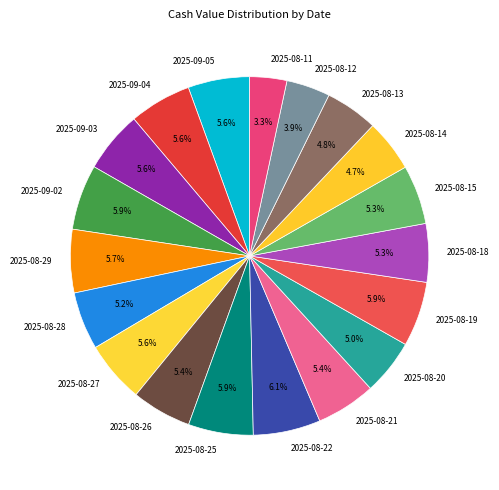

Approximately how many times larger is the value at 2025-08-20 compared to 2025-09-05?

0.9